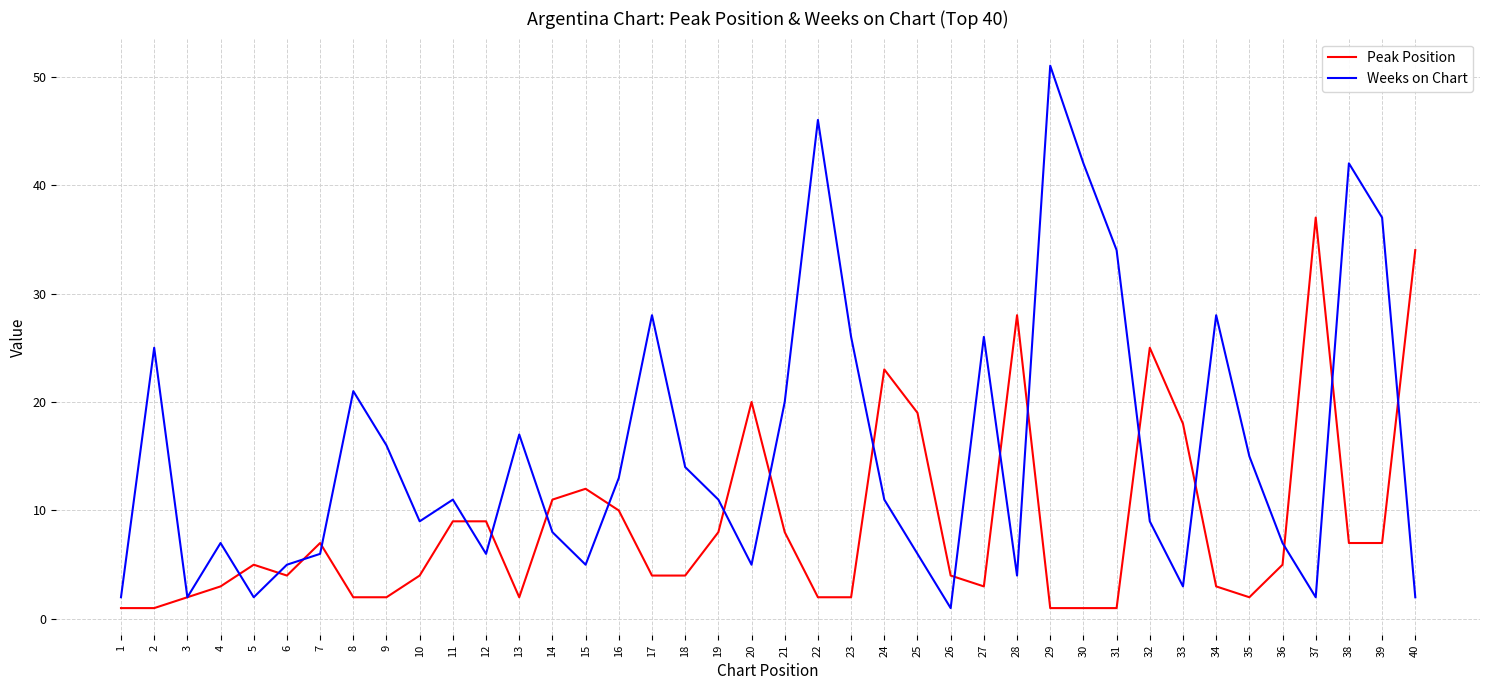

Is this an area chart (filled region under the line)?

No